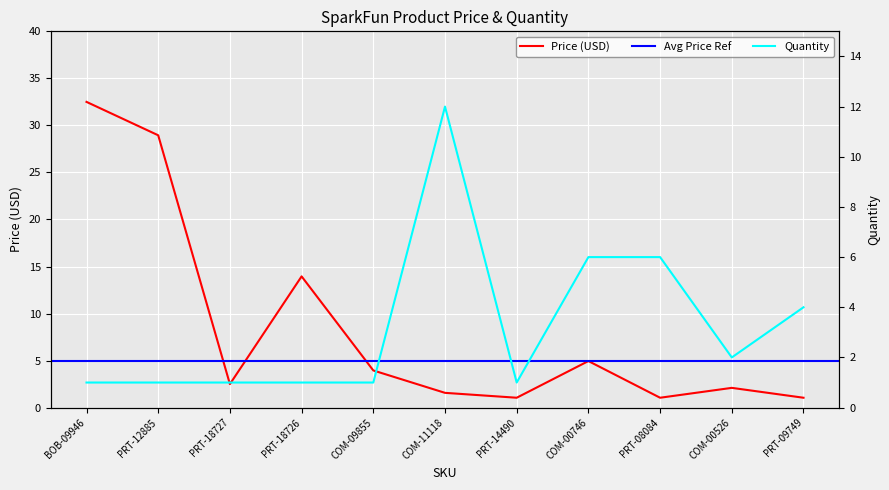

At which label is Price (USD) closest to 16?

PRT-18726